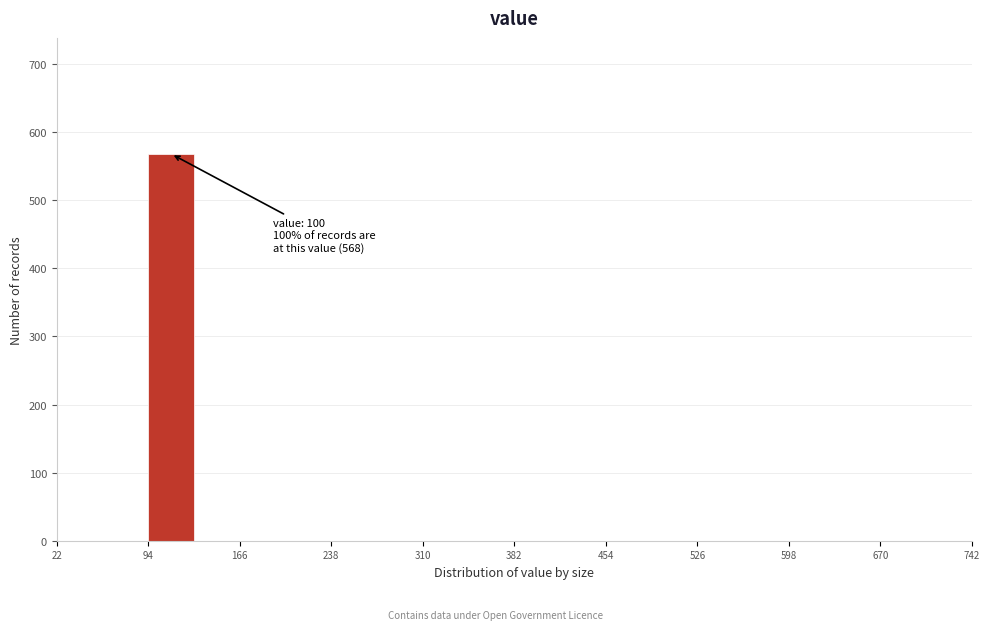

Around what value on the x-axis is the tallest bar? Give the approximate position of its centre, as read against the axis.

110